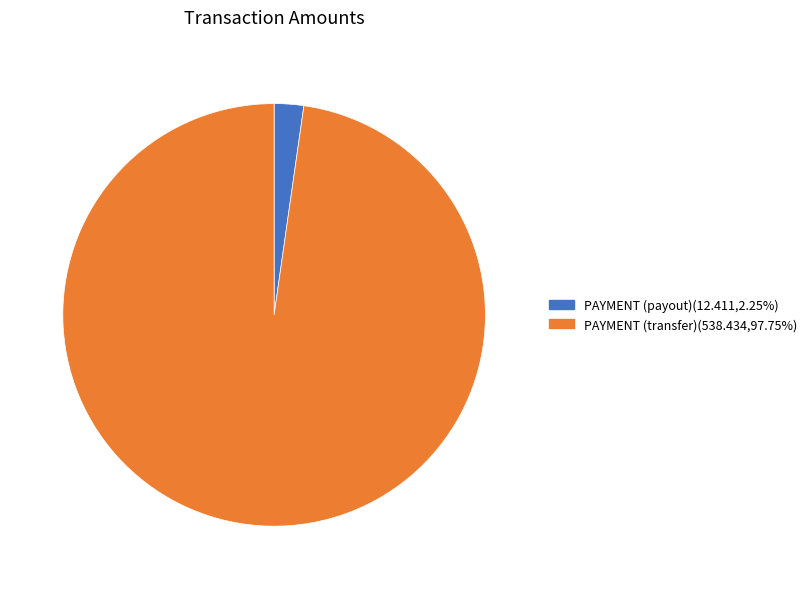

Is there any slice that represents more than half of the pie?

Yes